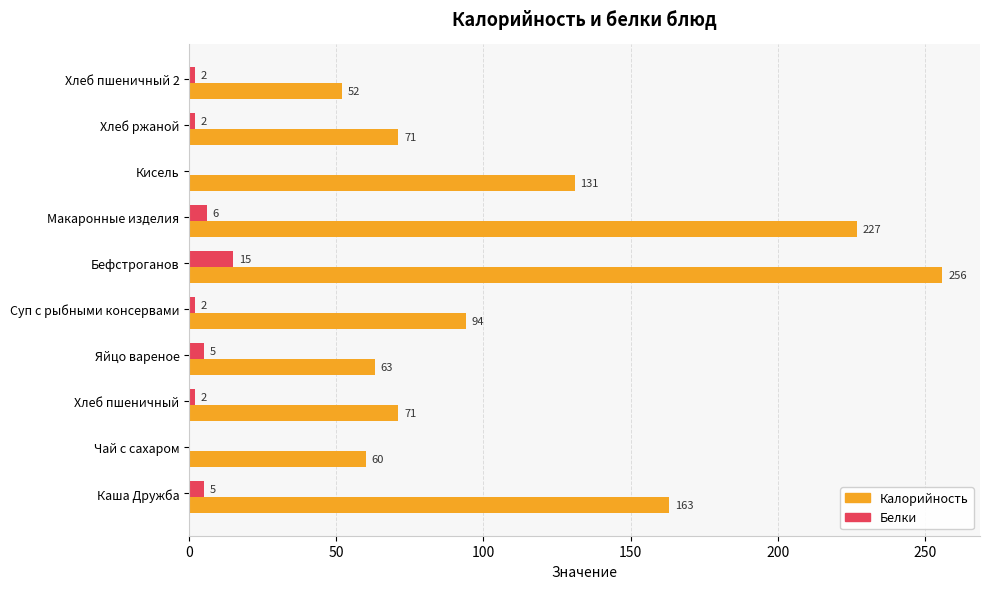

At which label does Калорийность reach its peak?

Бефстроганов